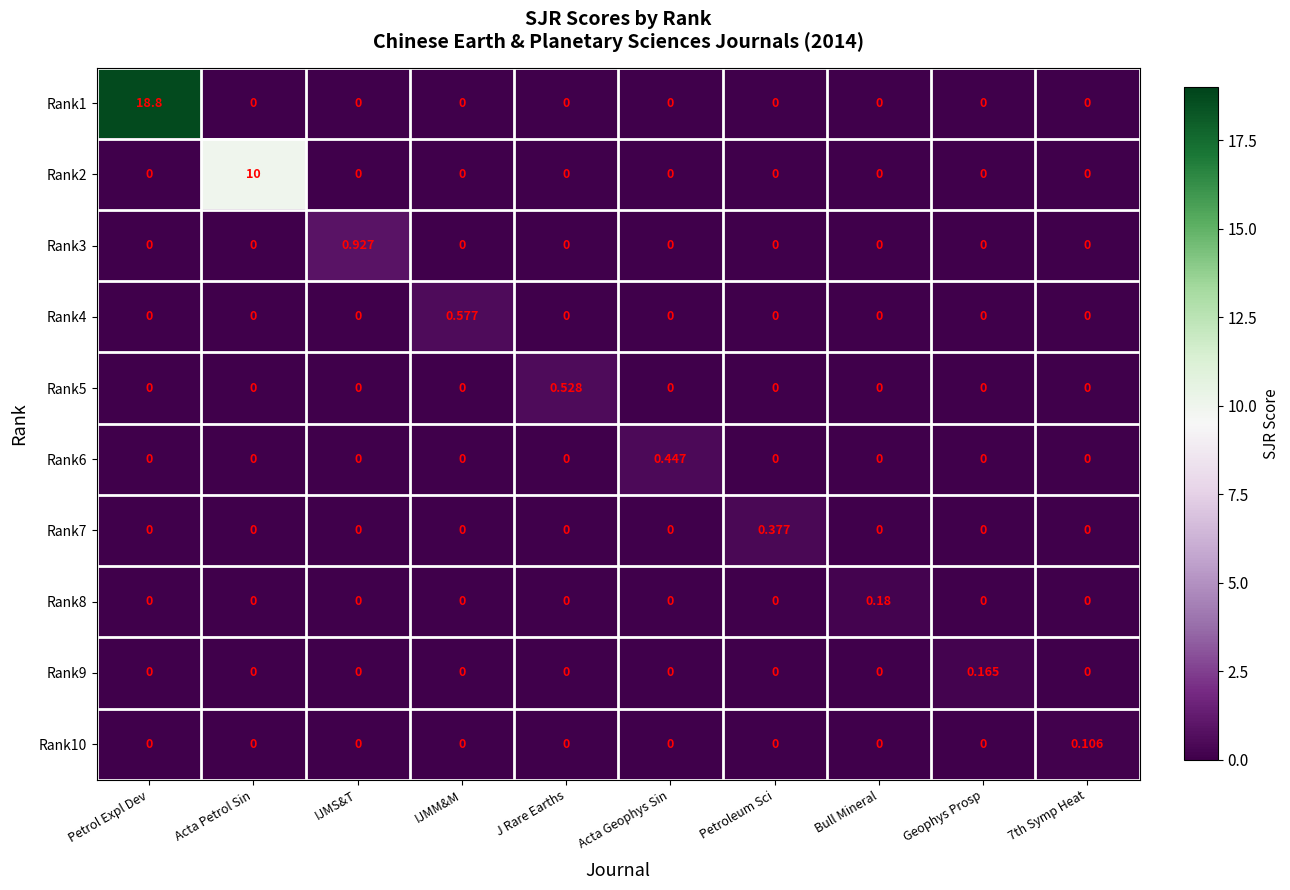

Is the value of Rank9 at IJMM&M greater than the value of Rank10 at 7th Symp Heat?

No